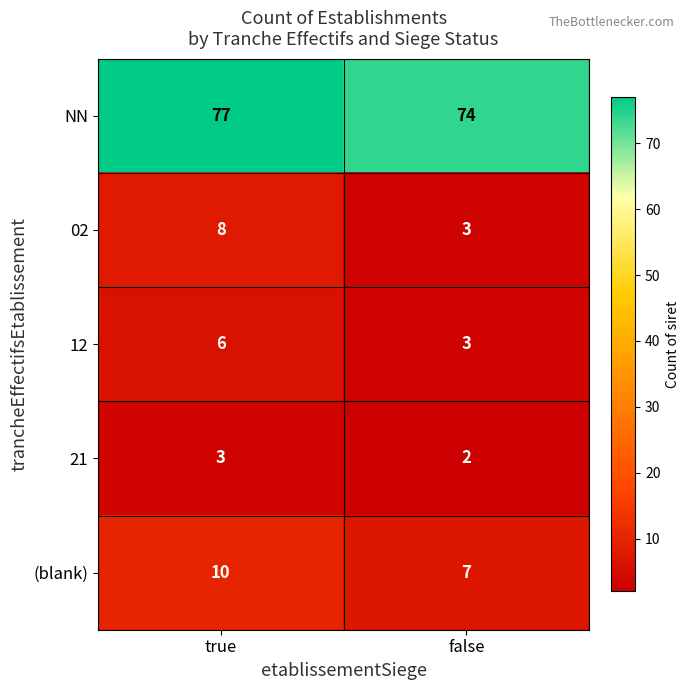

Reading left to right, what are all the values shown in this chart?

NN: 77	74
02: 8	3
12: 6	3
21: 3	2
(blank): 10	7